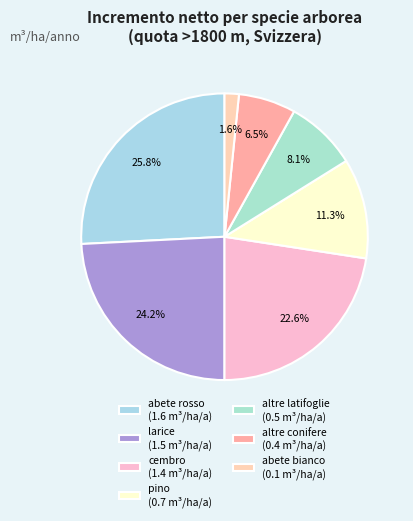

To the nearest percent, what is the average slice percentage?

14%